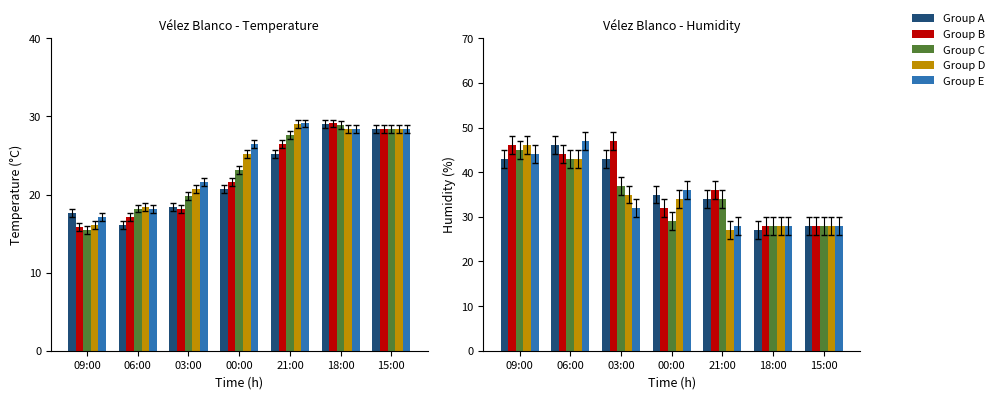

What is the difference between the Group D values at 15:00 and 06:00?

15